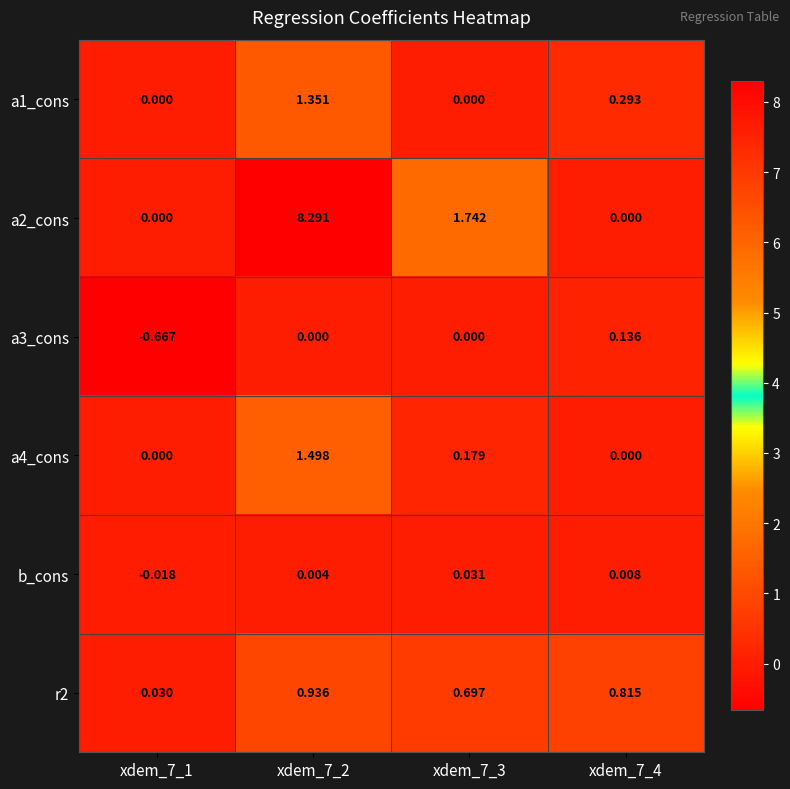

Between xdem_7_4 and xdem_7_2, which is larger?

xdem_7_2